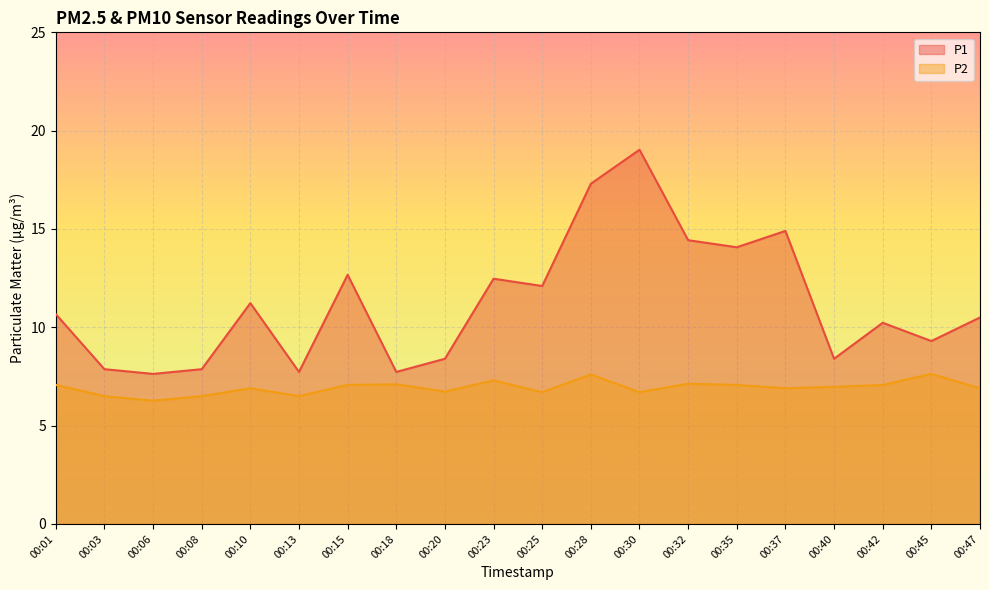

What are all the series names shown in the legend?

P1, P2